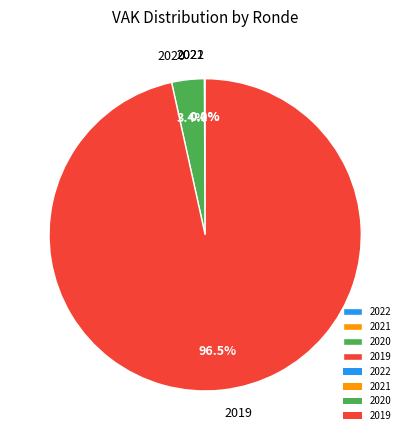

Do 2019 and 2020 together represent more than half of the pie?

Yes